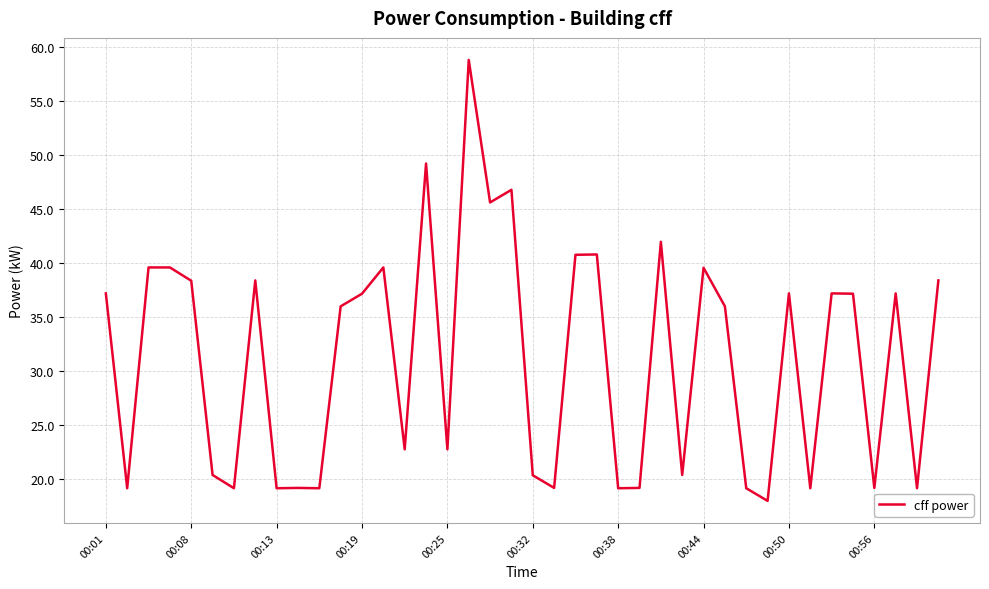

What is the difference between the maximum and minimum values?

40.8